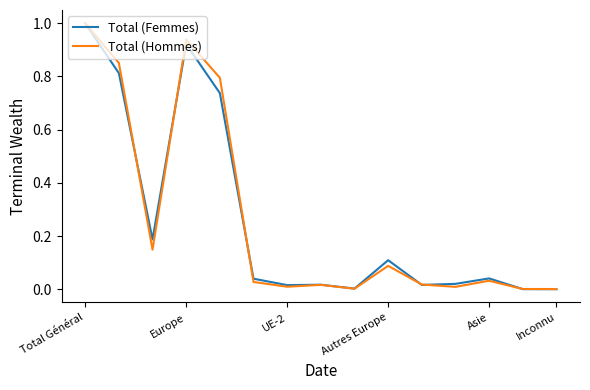

At which label does Total (Femmes) reach its peak?

Total Général